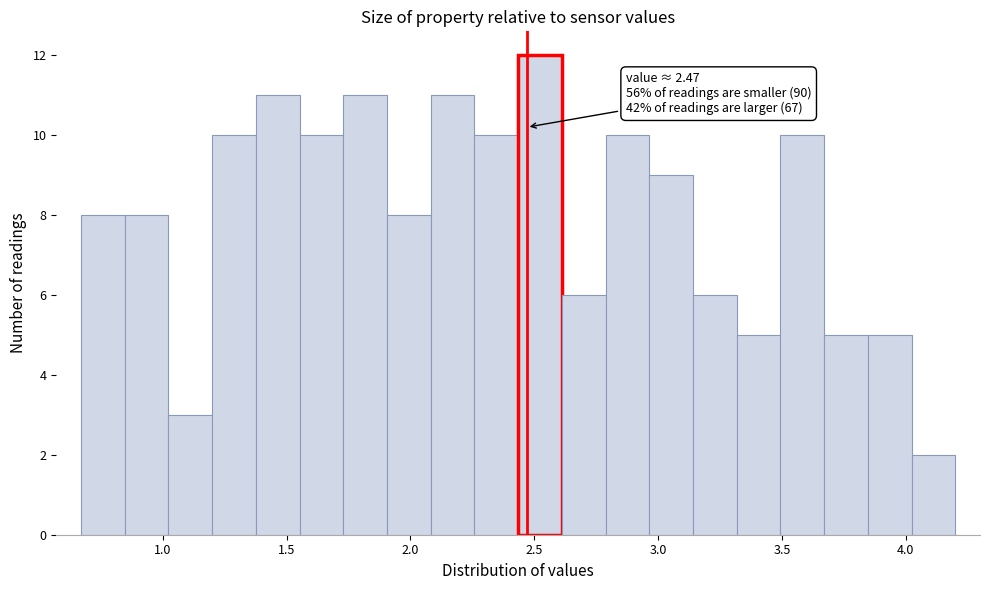

Around what value on the x-axis is the tallest bar? Give the approximate position of its centre, as read against the axis.

2.50